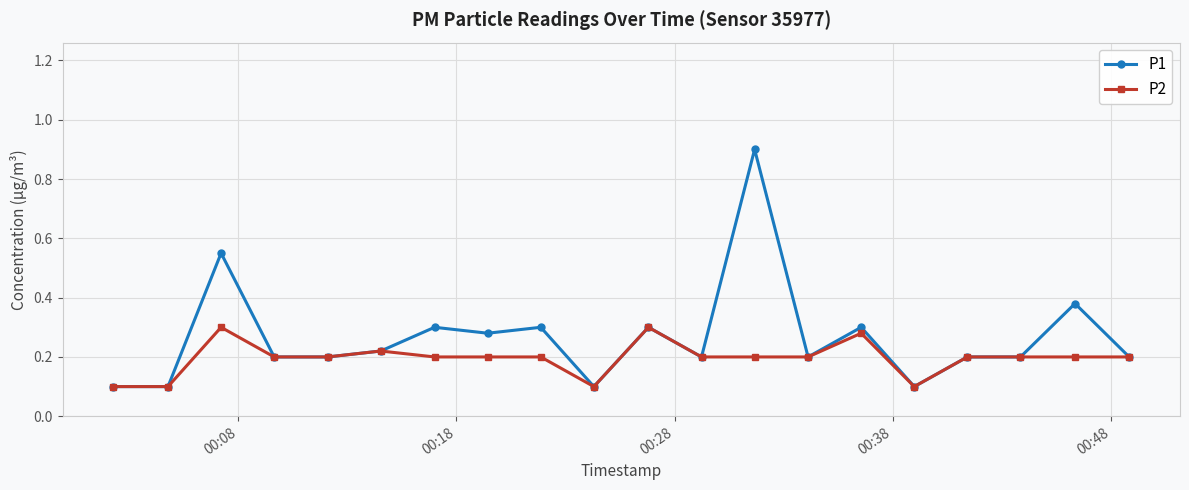

What is the lowest value of the P2 series?

0.1